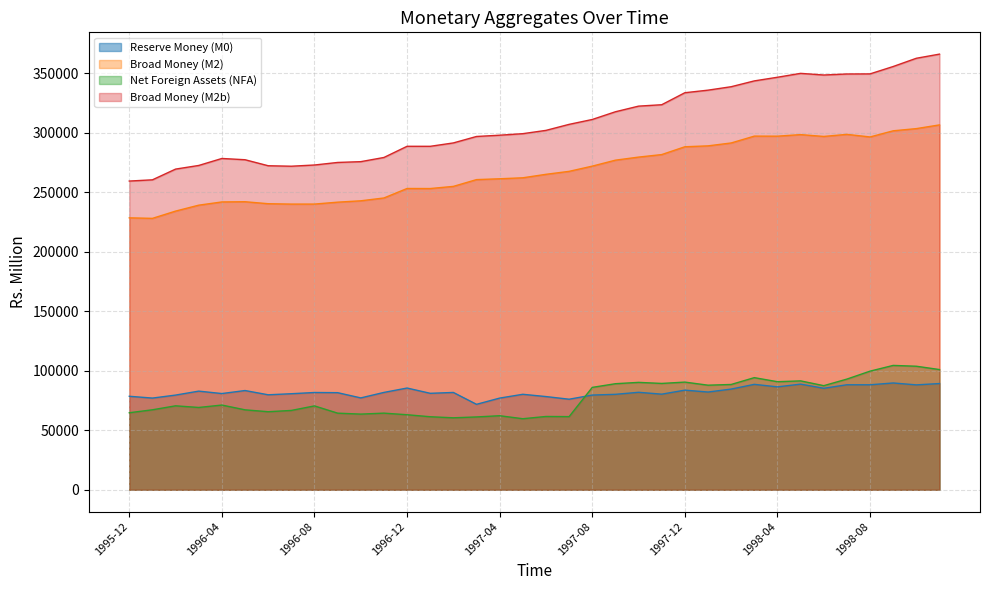

Reading left to right, extract all data points from this chart.

Reserve Money (M0): 78587	77071	79586	82915	80873	83410	79834	80732	81756	81614	77209	81826	85509	81076	81795	71828	77056	80255	78342	76110	79612	80221	81932	80359	83736	82146	84633	88608	86493	88794	85297	88266	88242	89761	88164	89287
Broad Money (M2): 228536	228090	234199	239178	241893	242072	240407	240083	240097	241700	242845	245227	253201	253157	254967	260657	261357	262189	265104	267601	271989	276994	279577	281697	288258	289017	291450	297205	297152	298472	296943	298677	296505	301678	303514	306637
Net Foreign Assets (NFA): 64745	67229	70564	69188	71212	67197	65607	66692	70502	64400	63603	64413	63074	61387	60501	61216	62242	59723	61611	61495	86054	89142	90270	89377	90495	87907	88502	94242	90820	91527	87498	93021	99701	104517	103829	101037
Broad Money (M2b): 259441	260481	269496	272552	278425	277365	272313	271915	272932	275074	275751	279260	288656	288639	291487	296908	297971	299265	302031	307086	311191	317668	322404	323583	333667	335827	338717	343609	346675	349938	348565	349416	349498	355707	362632	366114